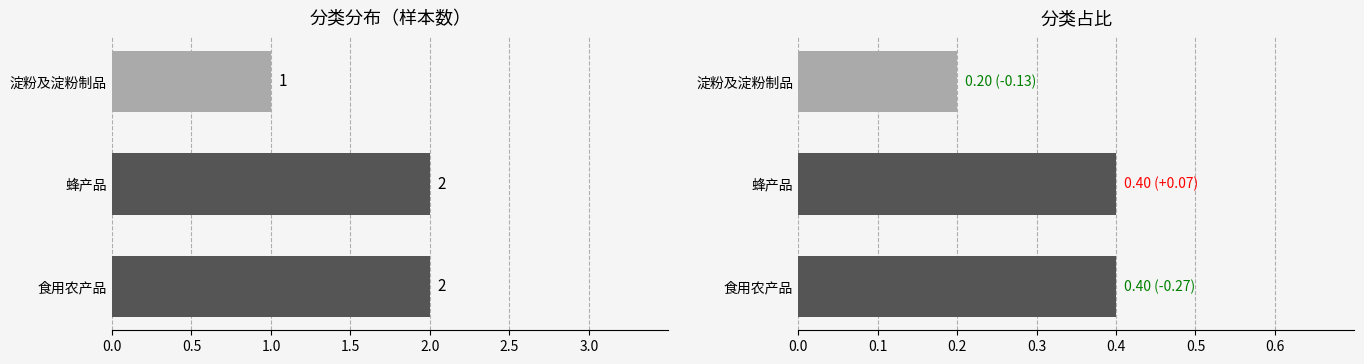

What is the value of the 占比 bar at the 3rd from the left?

0.4